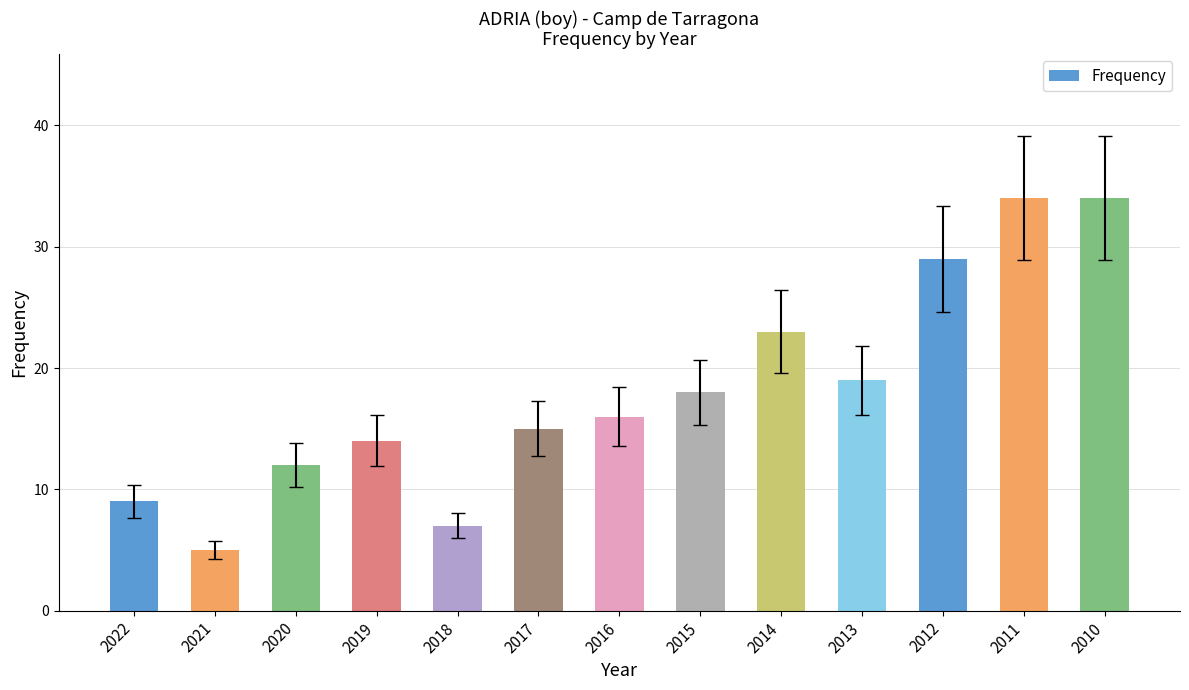

How many bars are there in total?

13